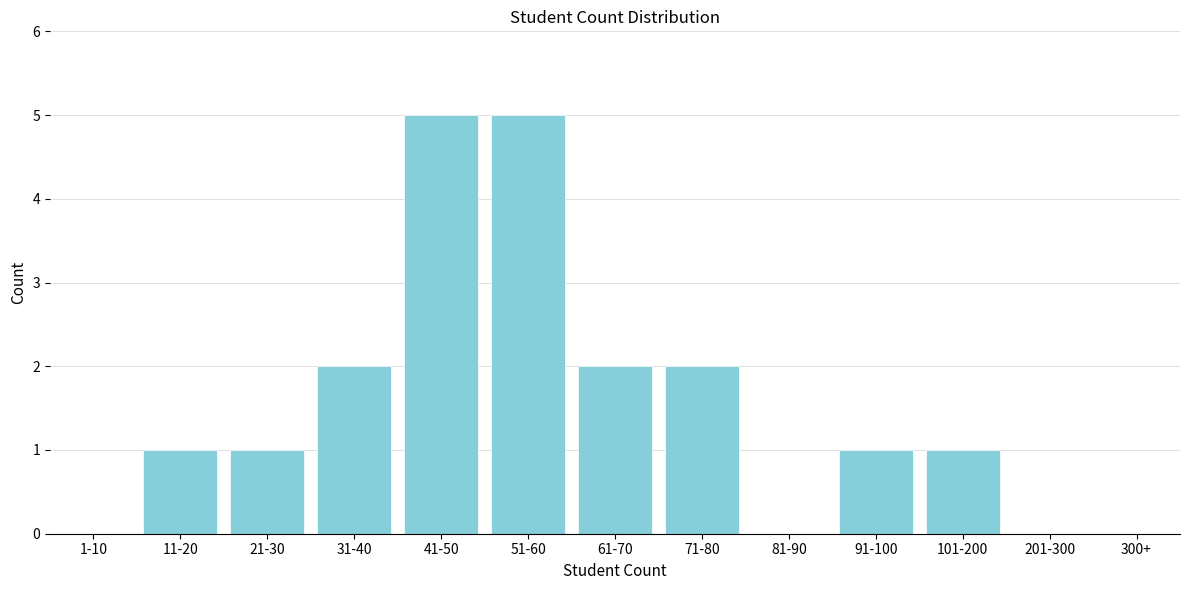

Reading left to right, extract all data points from this chart.

1-10=0	11-20=1	21-30=1	31-40=2	41-50=5	51-60=5	61-70=2	71-80=2	81-90=0	91-100=1	101-200=1	201-300=0	300+=0